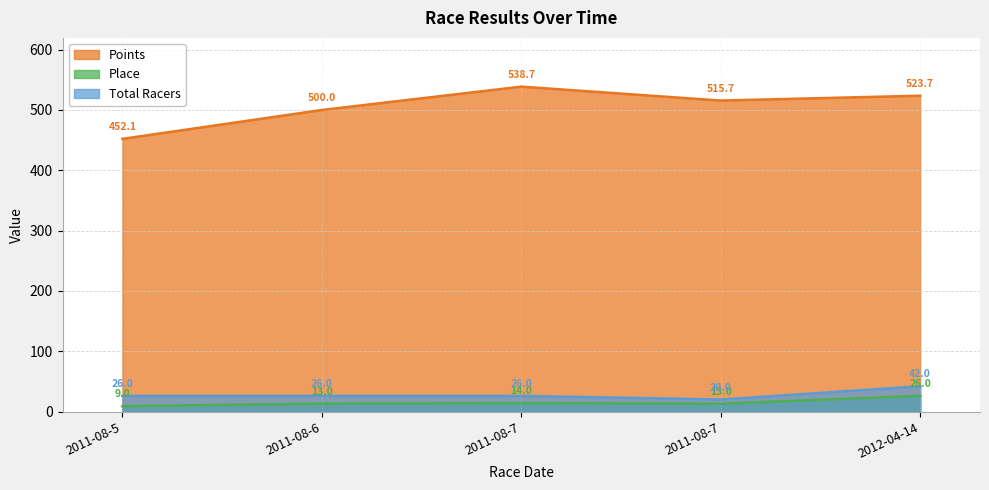

Reading left to right, what are all the values shown in this chart?

Points: 2011-08-5=452.1	2011-08-6=500.0	2011-08-7=538.7	2011-08-7=515.7	2012-04-14=523.7
Place: 2011-08-5=9.0	2011-08-6=13.0	2011-08-7=14.0	2011-08-7=13.0	2012-04-14=26.0
Total Racers: 2011-08-5=26.0	2011-08-6=26.0	2011-08-7=26.0	2011-08-7=20.0	2012-04-14=42.0